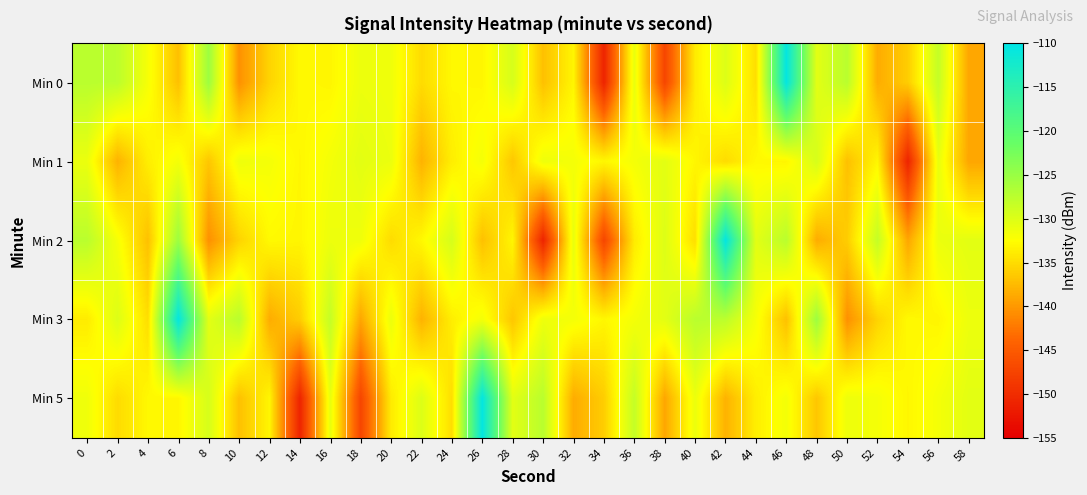

What is the spread (max minus min) of values at 50?

13.2